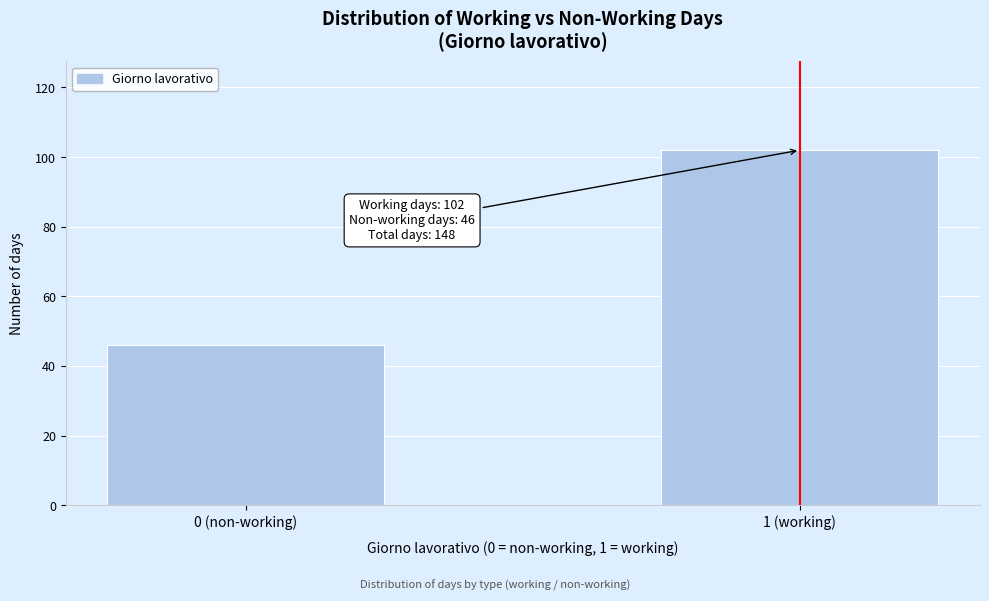

Reading left to right, what are all the values shown in this chart?

0 (non-working)=46	1 (working)=102